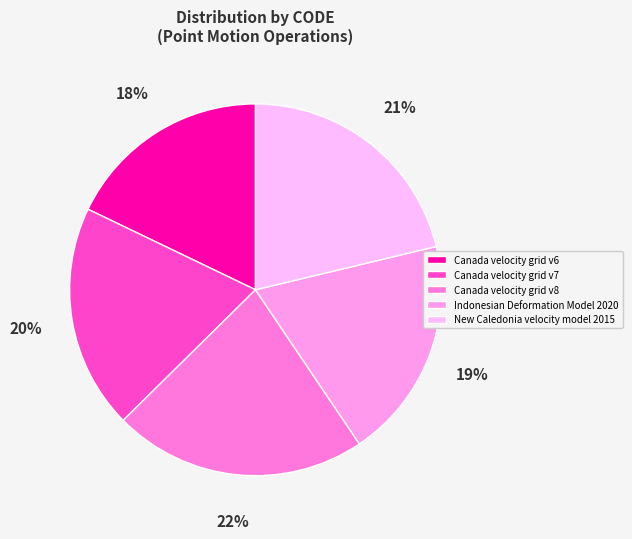

How many segments does this pie chart have?

5